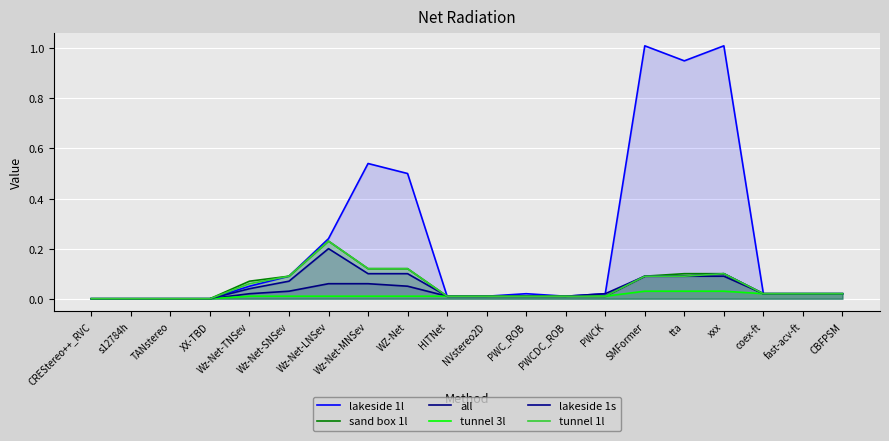

Rank the series at CBFPSM from lowest to highest value.

lakeside 1l, sand box 1l, all, tunnel 3l, lakeside 1s, tunnel 1l